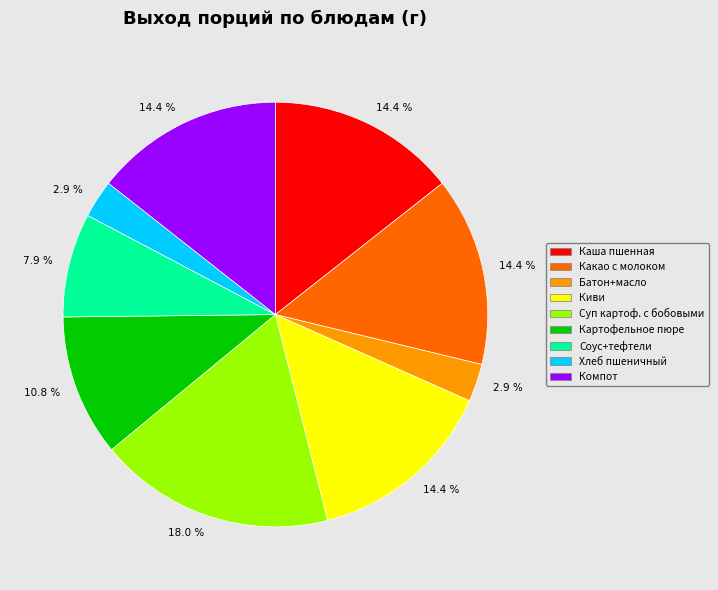

To the nearest percent, what is the difference between the largest and smallest slice percentages?

15%